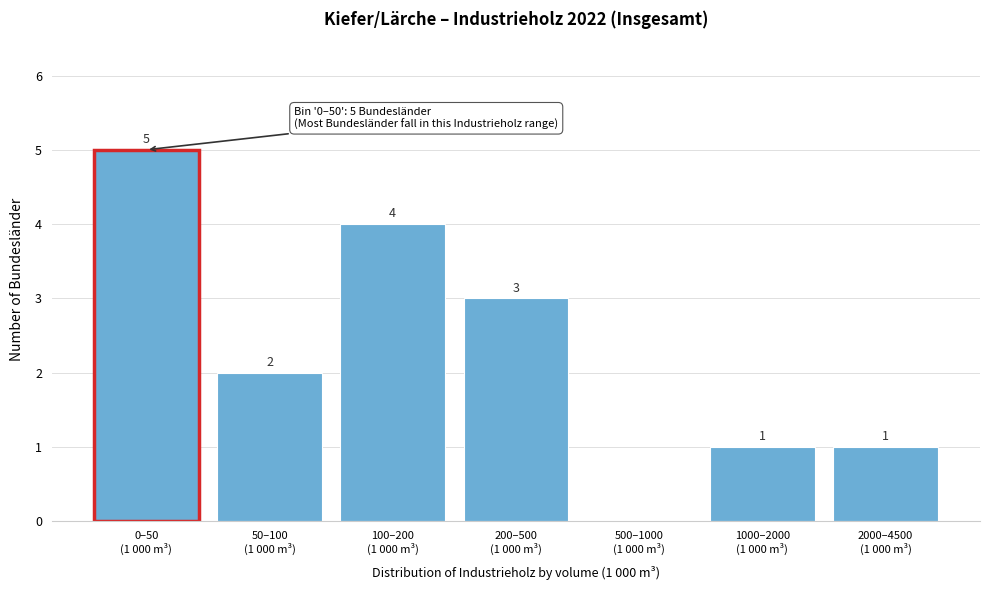

What is the sum of all values?

16